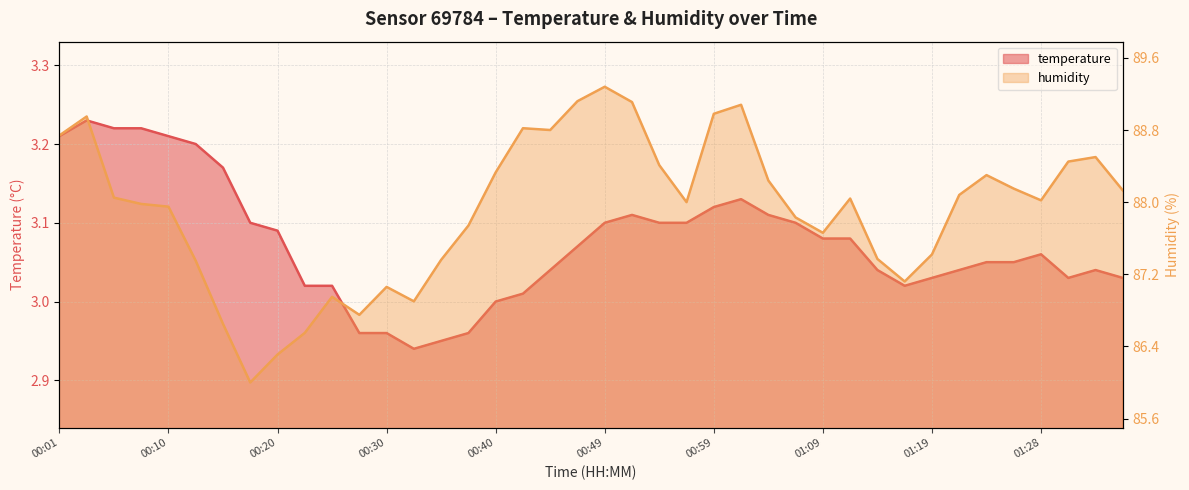

At 00:20, list the series in order from smallest to largest.

temperature, humidity